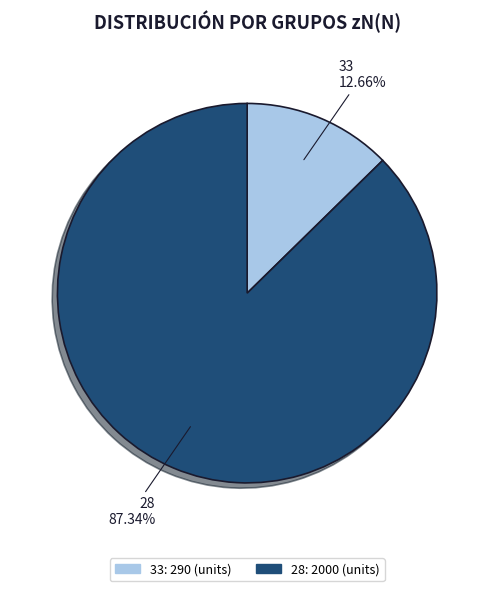

Rank the categories by value from highest to lowest.

28, 33